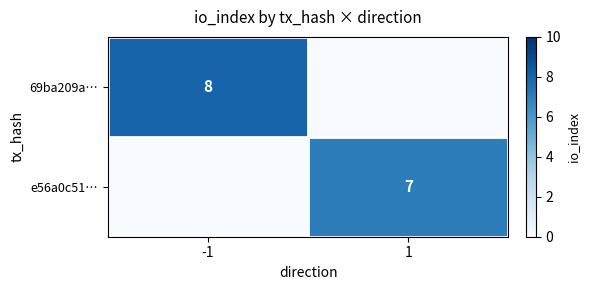

True or false: 69ba209a… has a value of 4 at -1.

False